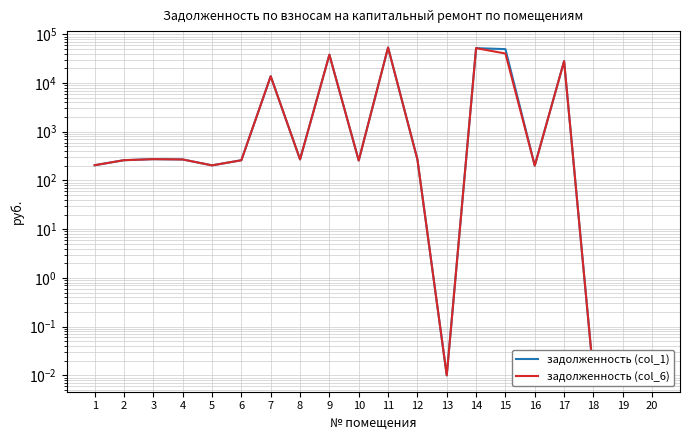

In задолженность (col_6), how many points are higher than both neighbors (excluding endpoints)?

6